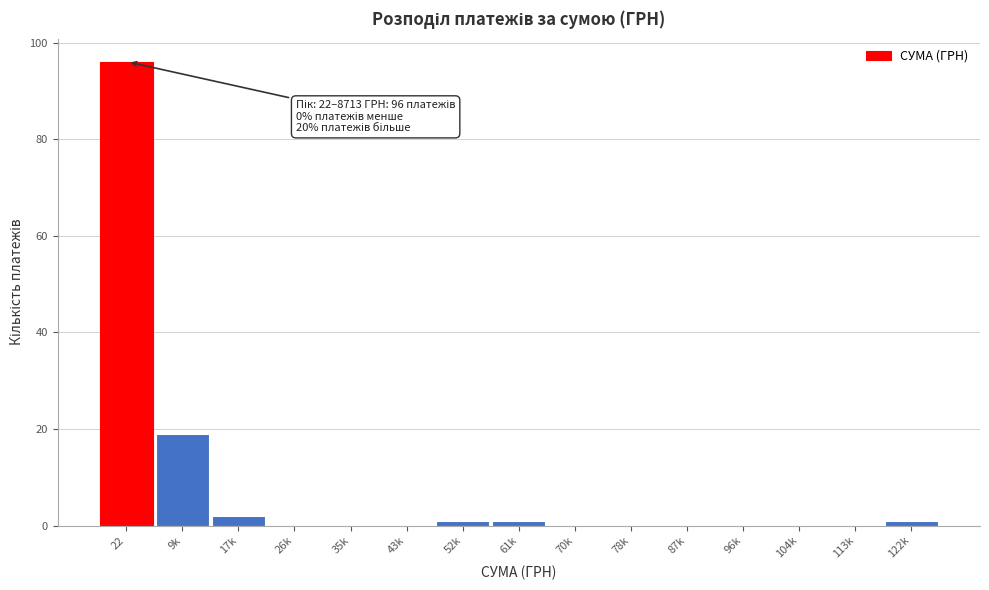

Reading left to right, transcribe all the data shown in this chart.

22=96	9k=19	17k=2	26k=0	35k=0	43k=0	52k=1	61k=1	70k=0	78k=0	87k=0	96k=0	104k=0	113k=0	122k=1